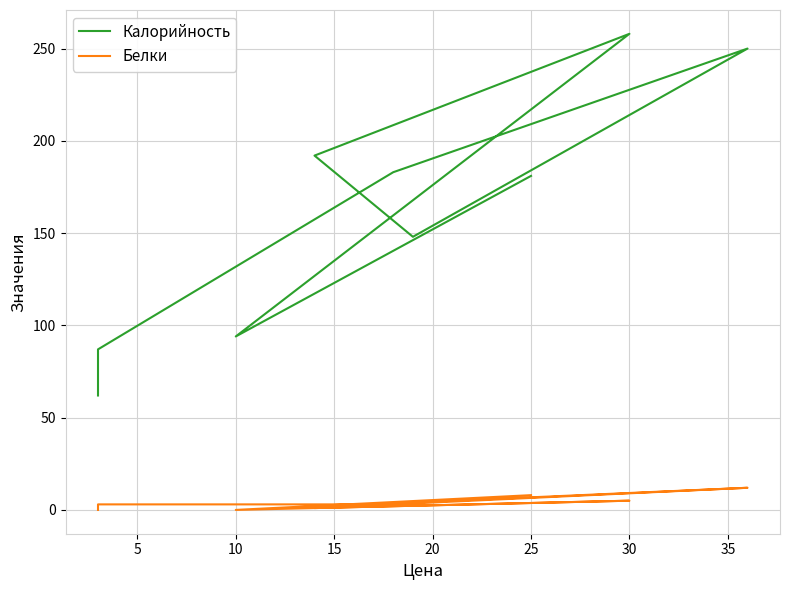

True or false: Белки and Калорийность intersect in this chart.

False